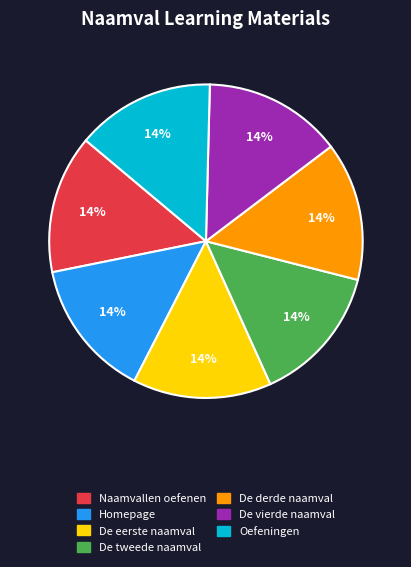

Approximately how many times larger is the value at Naamvallen oefenen compared to De tweede naamval?

1.0